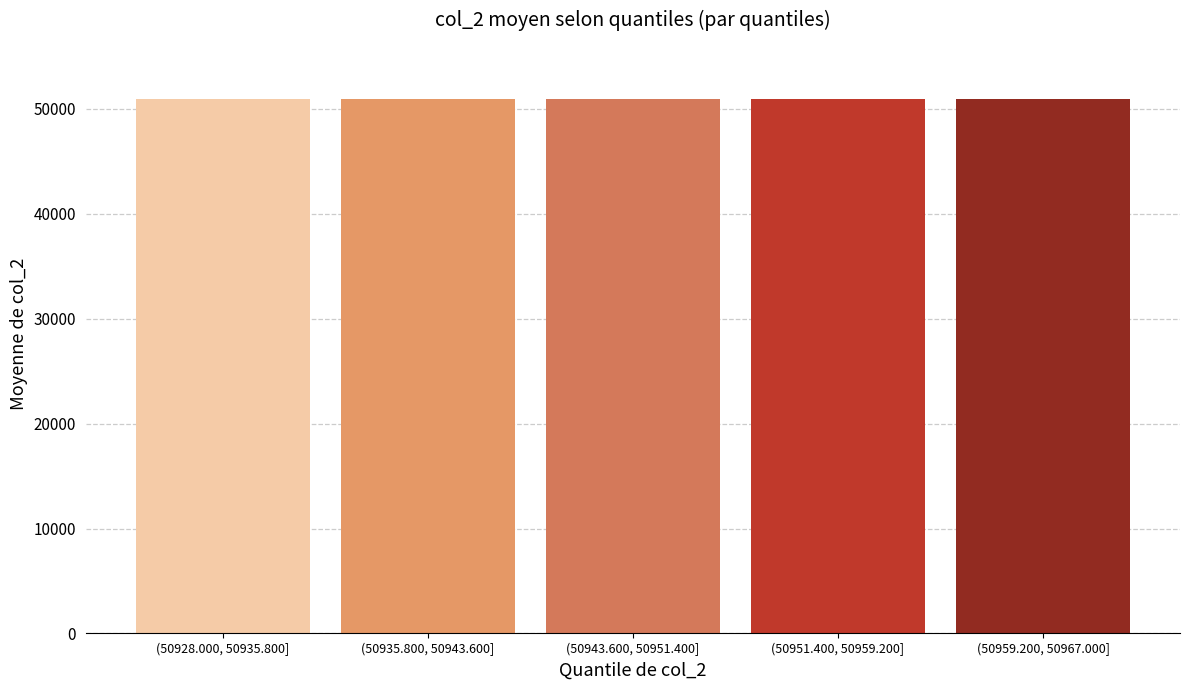

What is the sum of all values?

254737.5